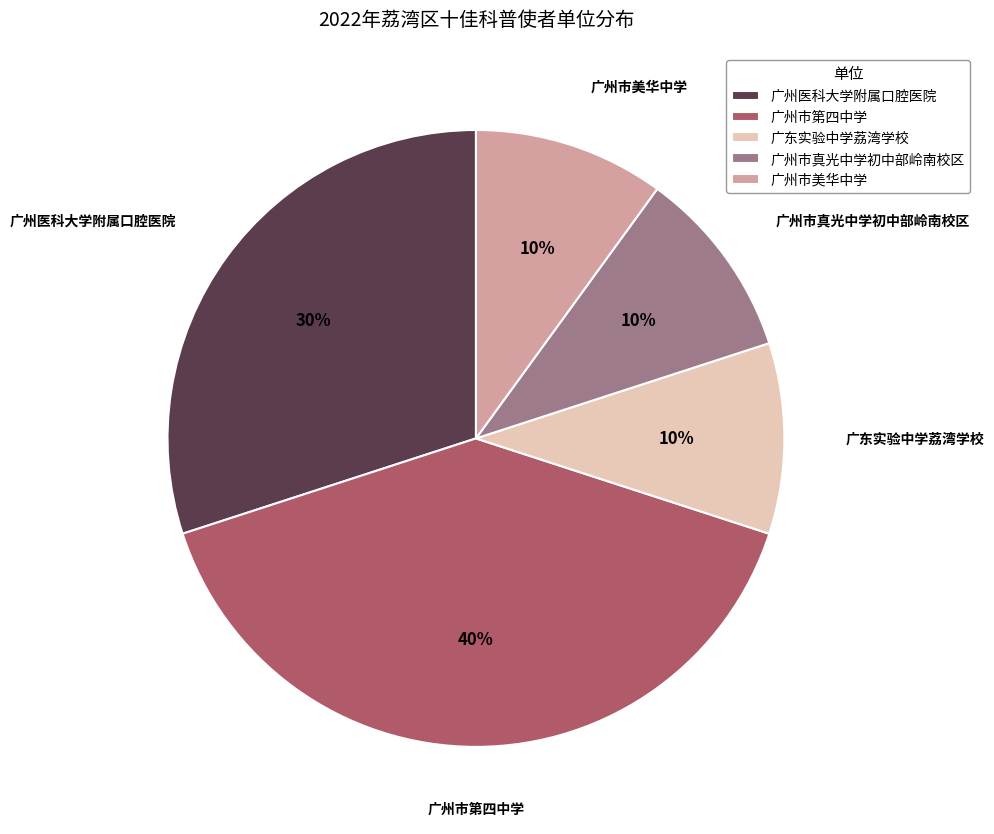

Which category has the biggest portion of the pie?

广州市第四中学